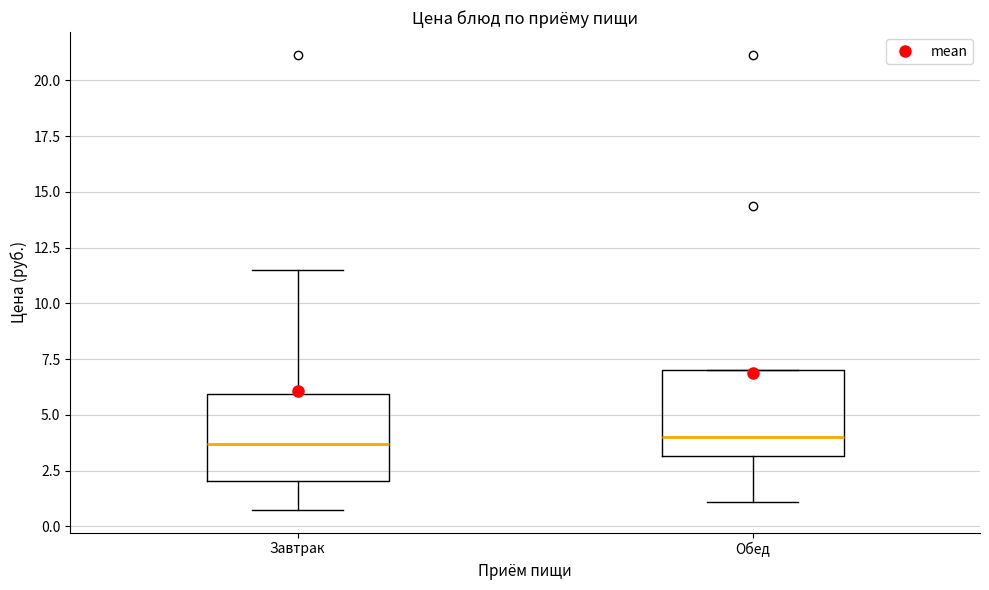

Where does the upper whisker of the box for Завтрак end on the y-axis? The values are not printed on the chart, so give them approximately, as read against the axis.

11.5